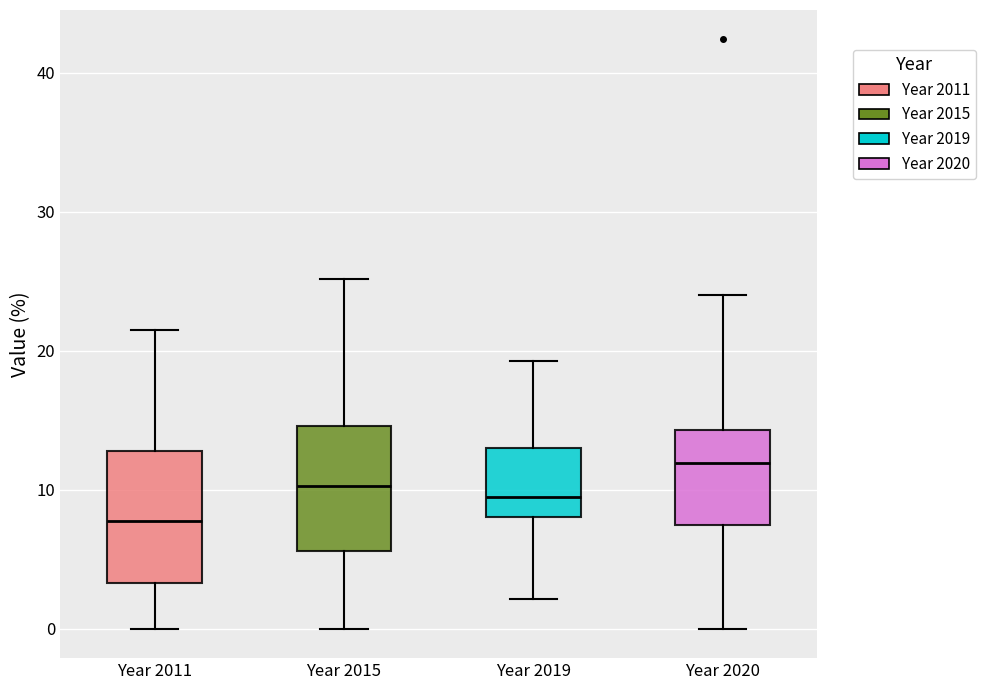

Where is the lower edge of the box for Year 2011 on the y-axis? The values are not printed on the chart, so give them approximately, as read against the axis.

3